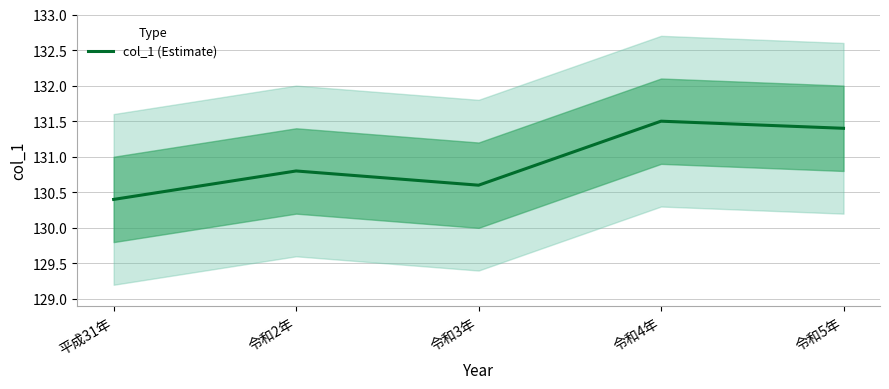

What is the change in value from 平成31年 to 令和3年?

+0.2